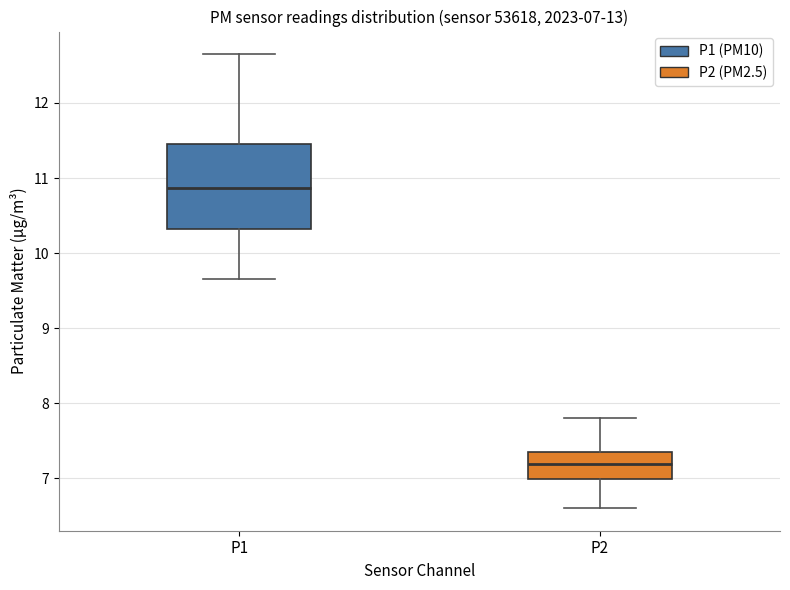

Which box's median line is the lowest?

P2